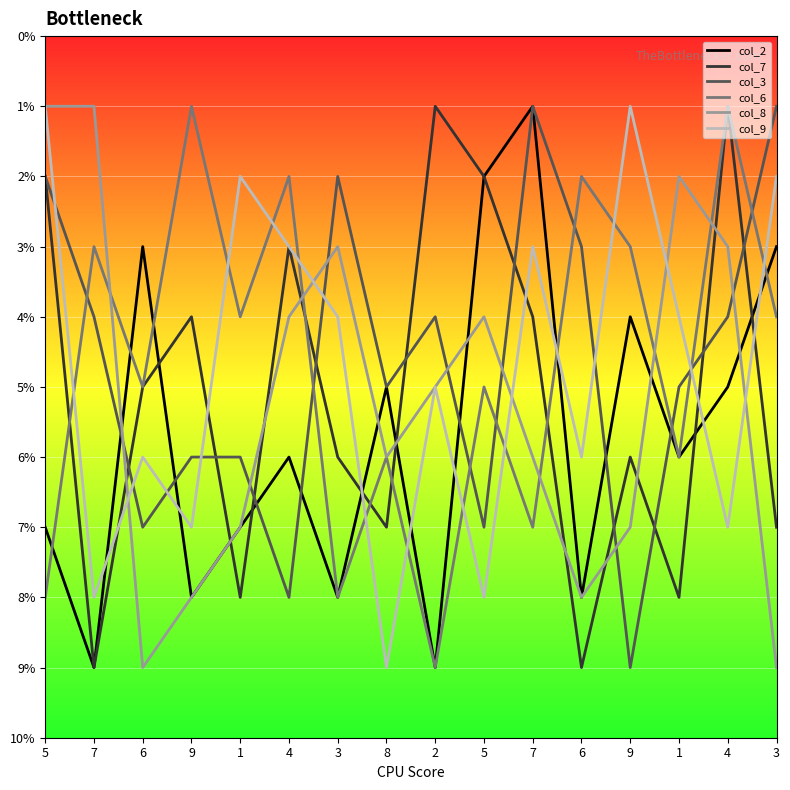

Is it true that col_7 equals 5 at 3?

False